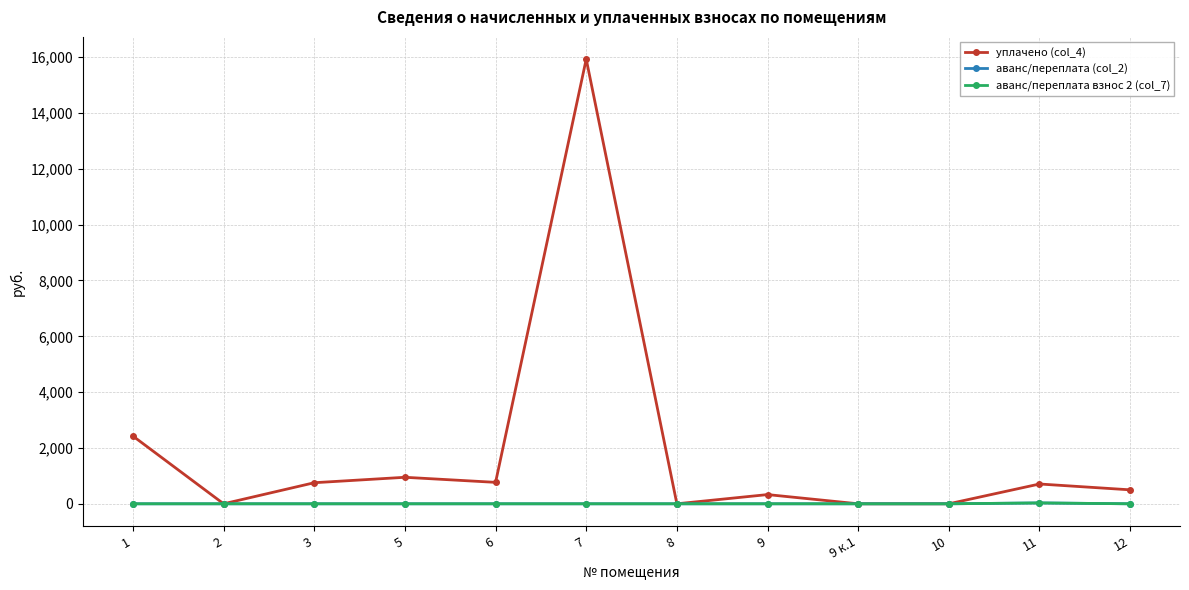

The аванс/переплата взнос 2 (col_7) series shows 0.0 at 2. True or false?

True